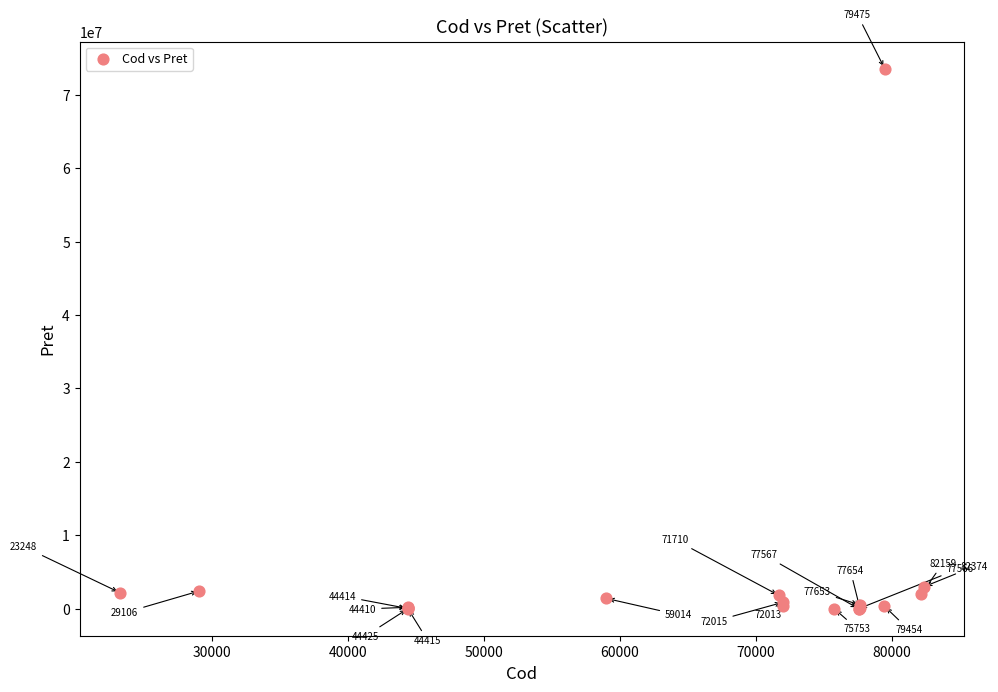

What Y value in the scatter plot is closest to 36789949?

3000000.0